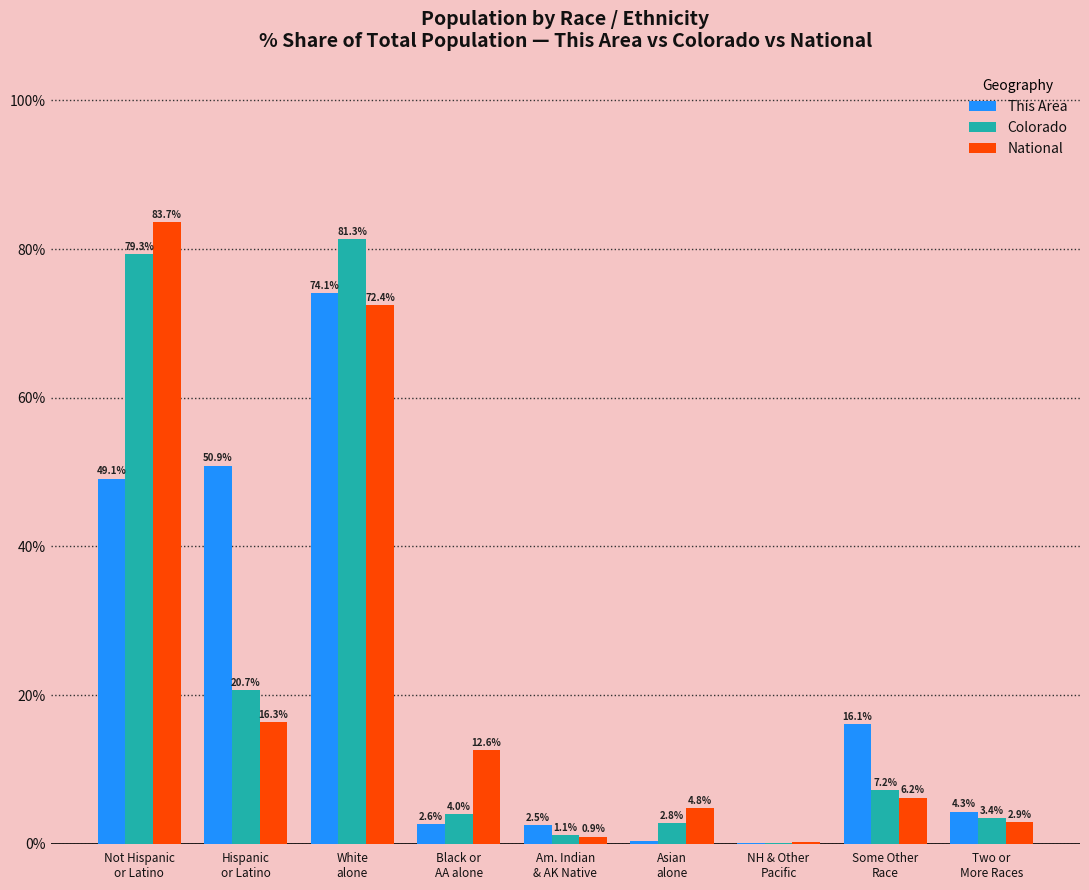

What is the maximum value for This Area?

74.1